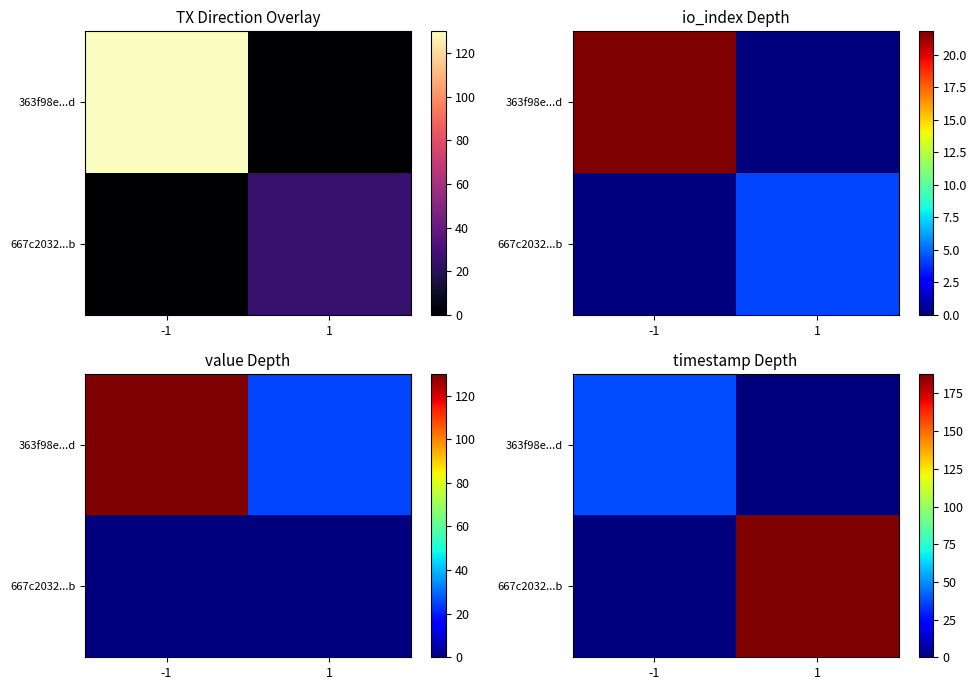

Which has a higher value, 1 or -1?

-1